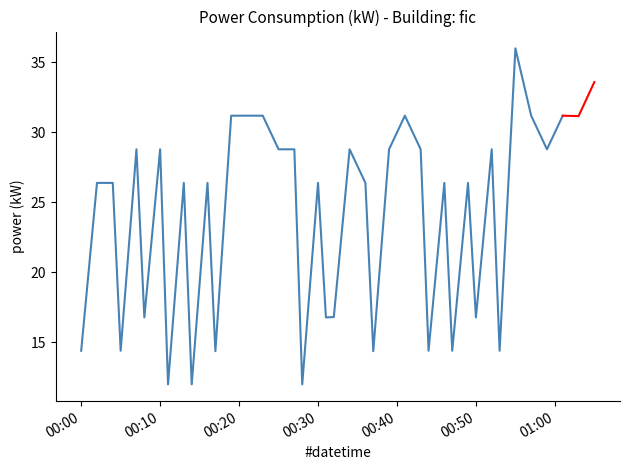

True or false: the data shows 36.1 at 00:10.

False